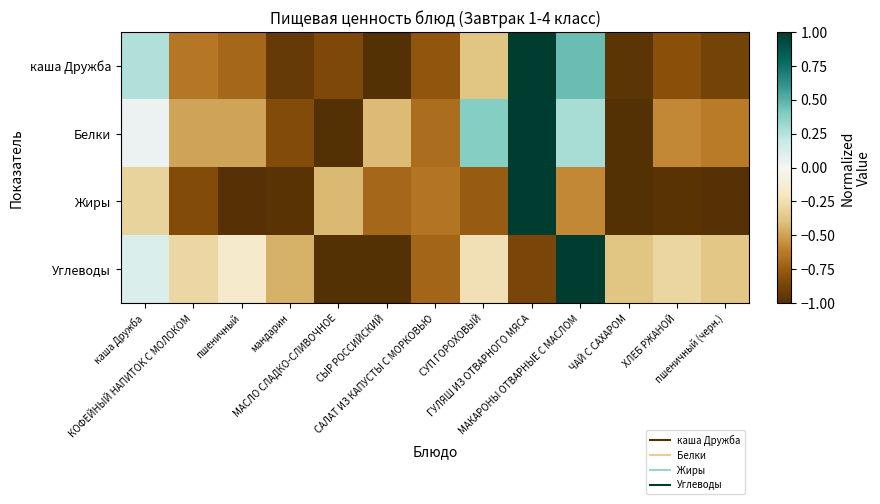

Which series changed the most between МАСЛО СЛАДКО-СЛИВОЧНОЕ and СЫР РОССИЙСКИЙ?

Белки